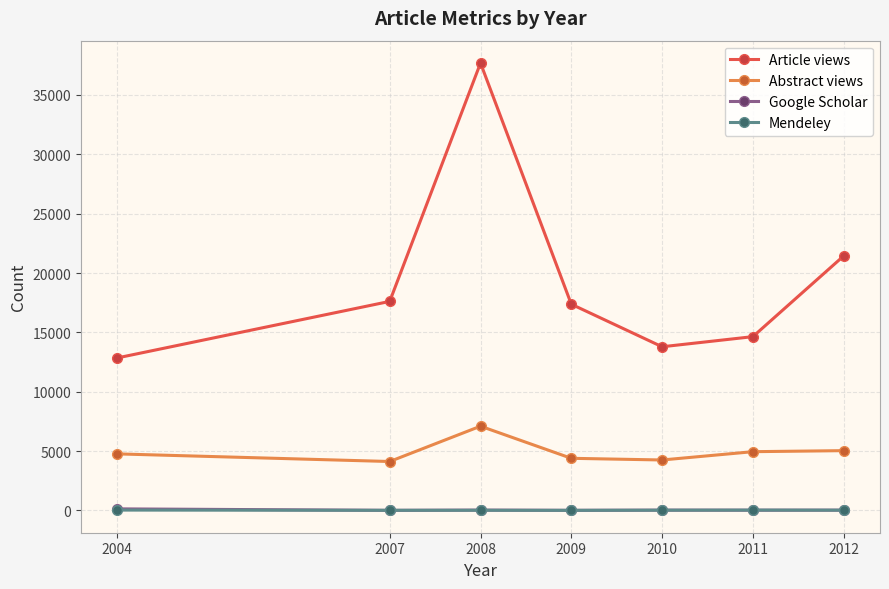

How many categories are shown in the chart?

7